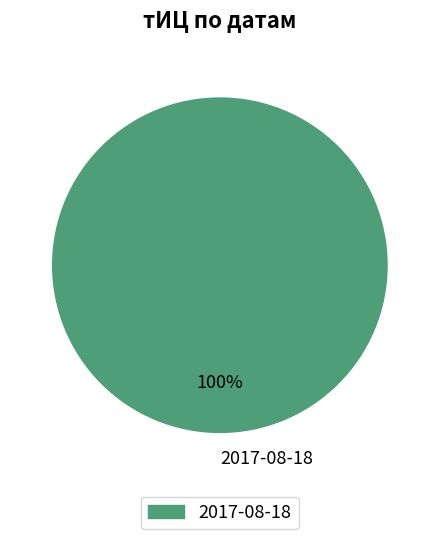

To the nearest percent, what portion does 2017-08-18 represent?

100%